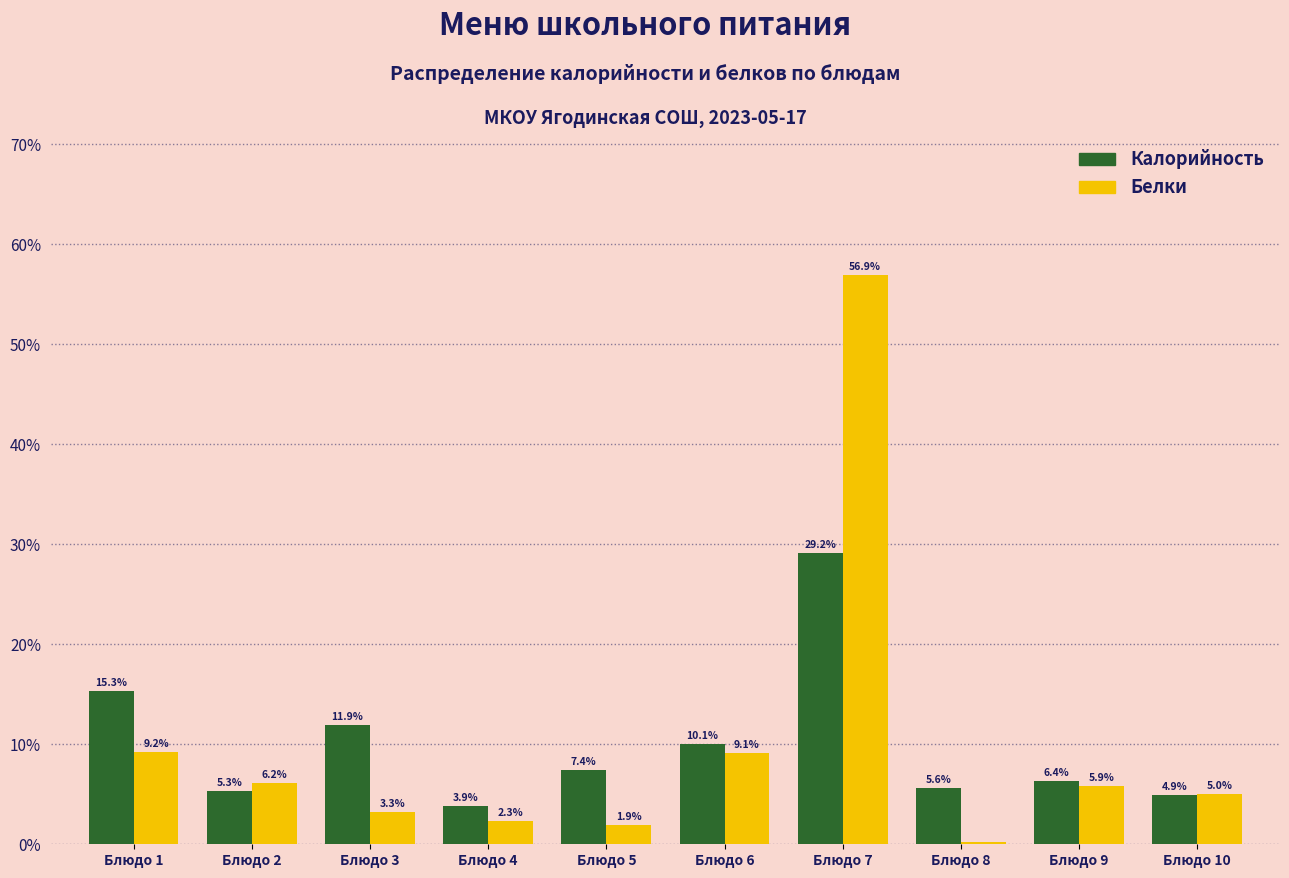

Which category has the highest value in the Калорийность series?

Блюдо 7